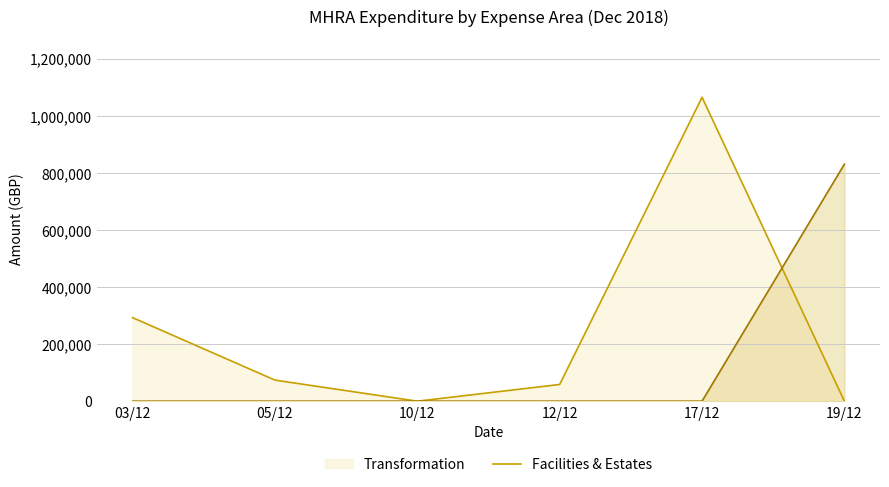

What is the sum of all Facilities & Estates (line) values?

830553.7